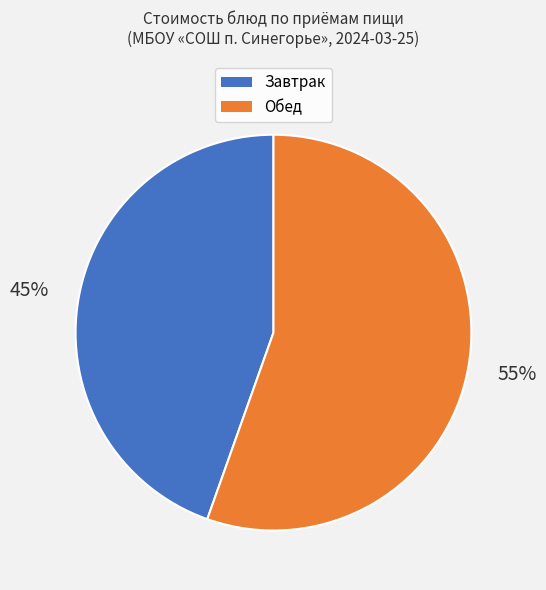

To the nearest percent, what is the average slice percentage?

50%